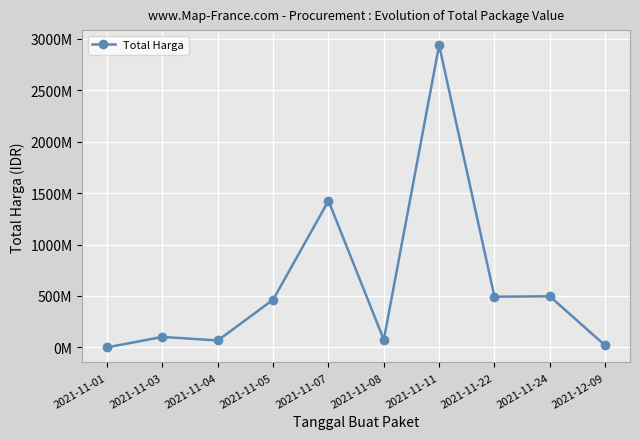

How many interior local peaks (higher than both neighbors) does the data have?

4